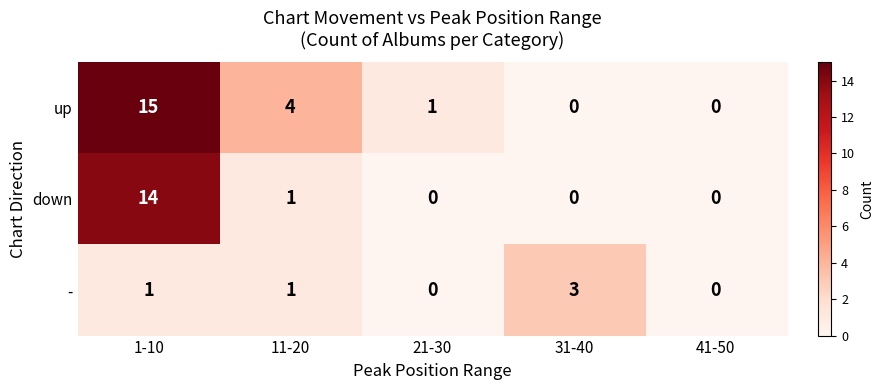

Reading right to left, extract all data points from this chart.

up: 0	0	1	4	15
down: 0	0	0	1	14
-: 0	3	0	1	1